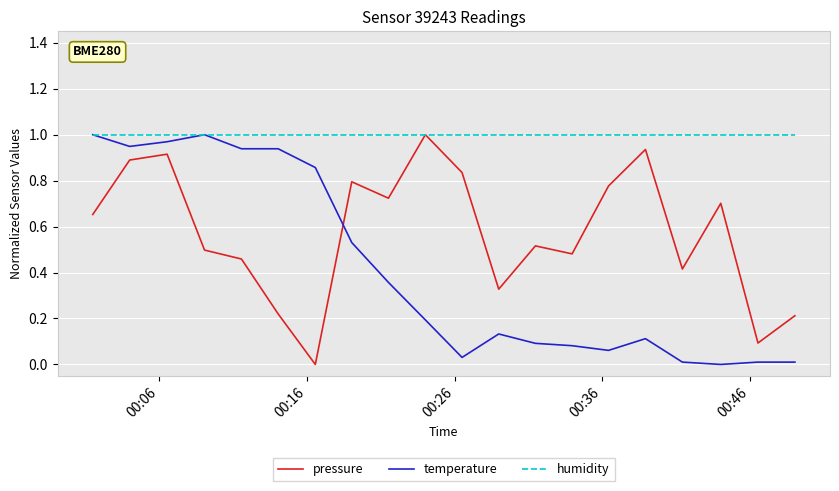

Which series has the largest total across all categories?

humidity